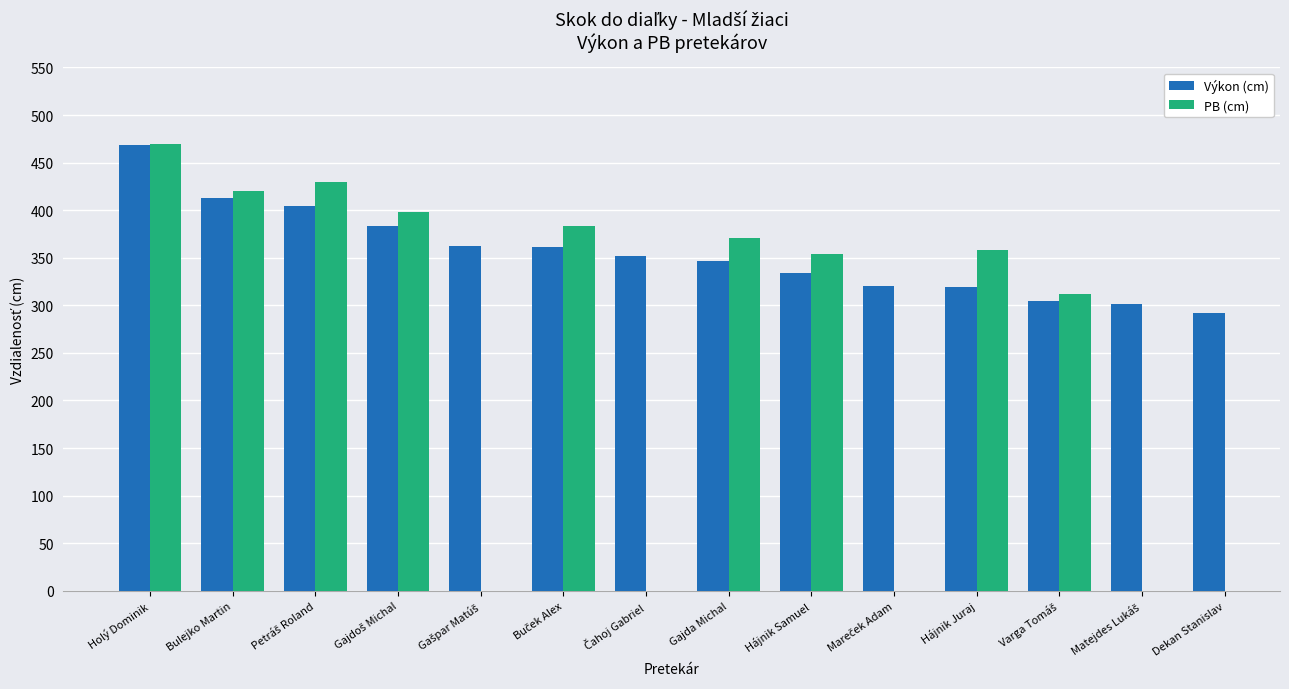

Which series has the widest spread of values?

Výkon (cm)